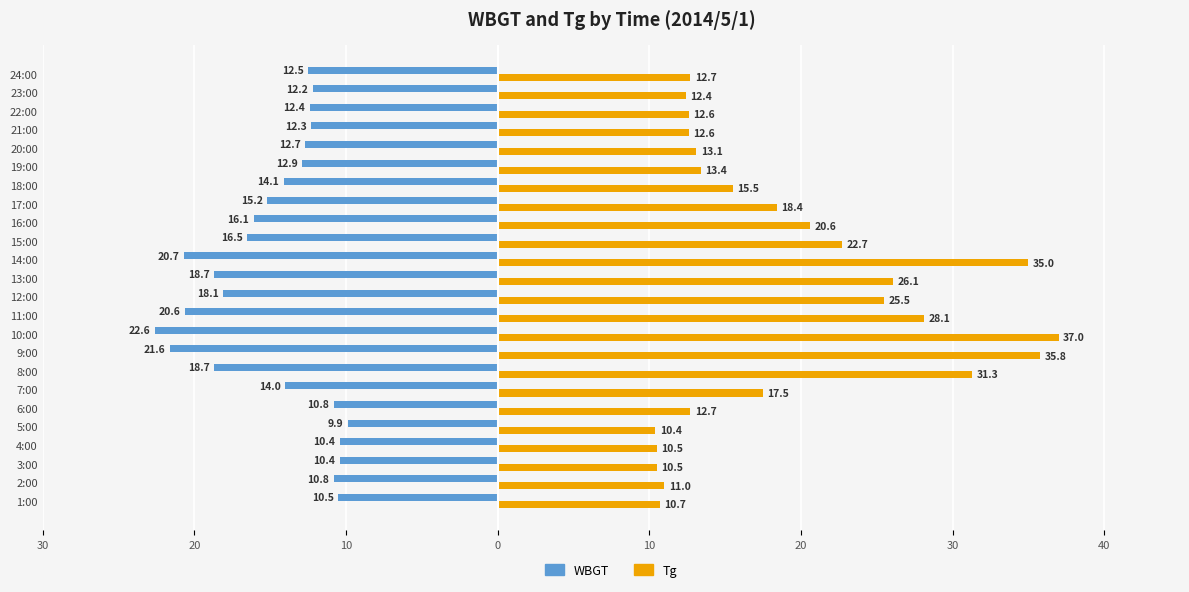

Reading left to right, extract all data points from this chart.

WBGT: -10.5	-10.8	-10.4	-10.4	-9.9	-10.8	-14.0	-18.7	-21.6	-22.6	-20.6	-18.1	-18.7	-20.7	-16.5	-16.1	-15.2	-14.1	-12.9	-12.7	-12.3	-12.4	-12.2	-12.5
Tg: 10.7	11.0	10.5	10.5	10.4	12.7	17.5	31.3	35.8	37.0	28.1	25.5	26.1	35.0	22.7	20.6	18.4	15.5	13.4	13.1	12.6	12.6	12.4	12.7